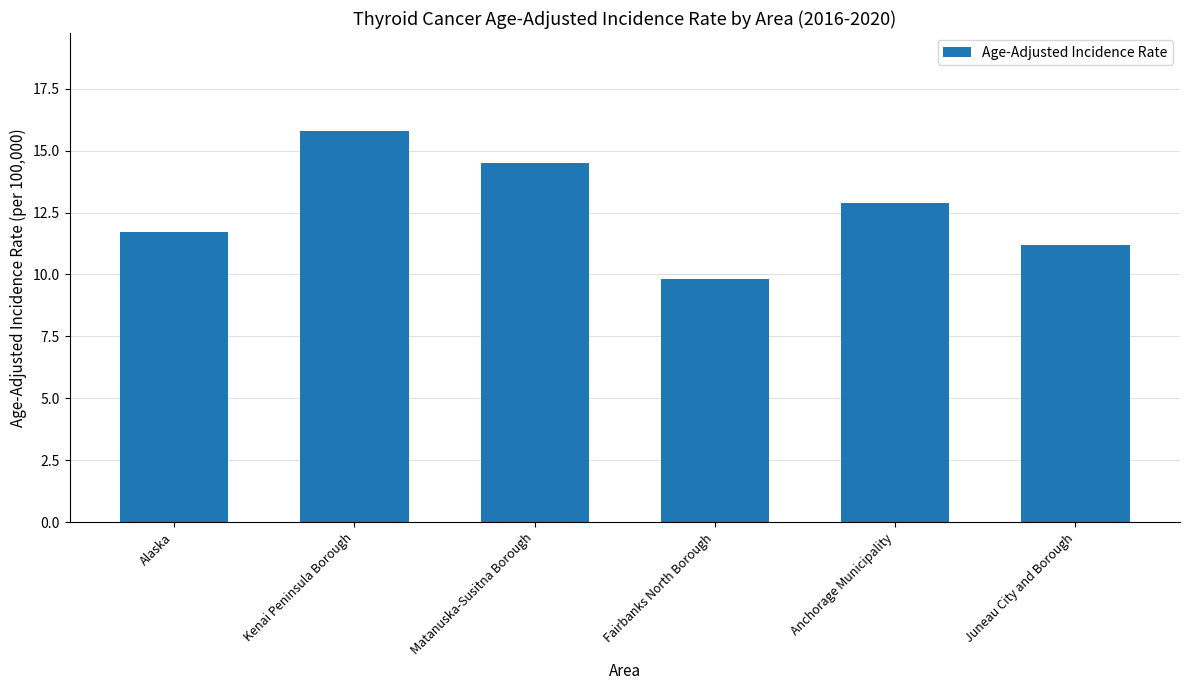

What is the change in value from Kenai Peninsula Borough to Juneau City and Borough?

-4.6